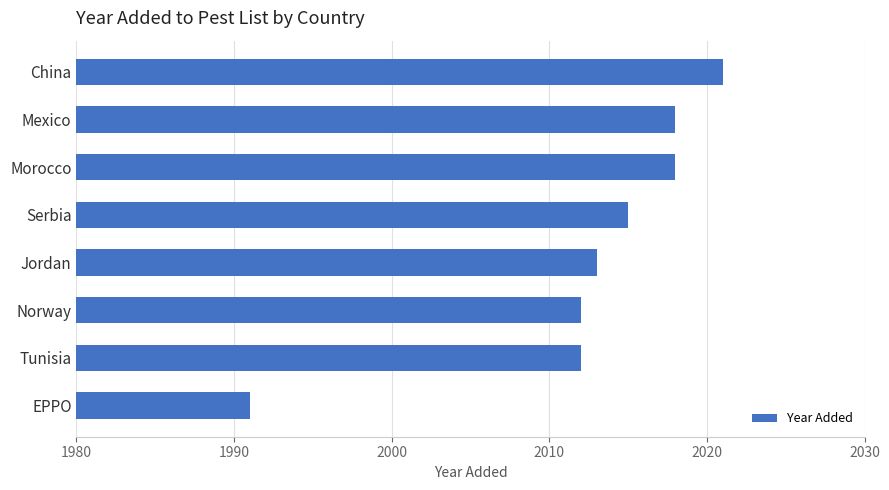

Which has a higher value, China or EPPO?

China